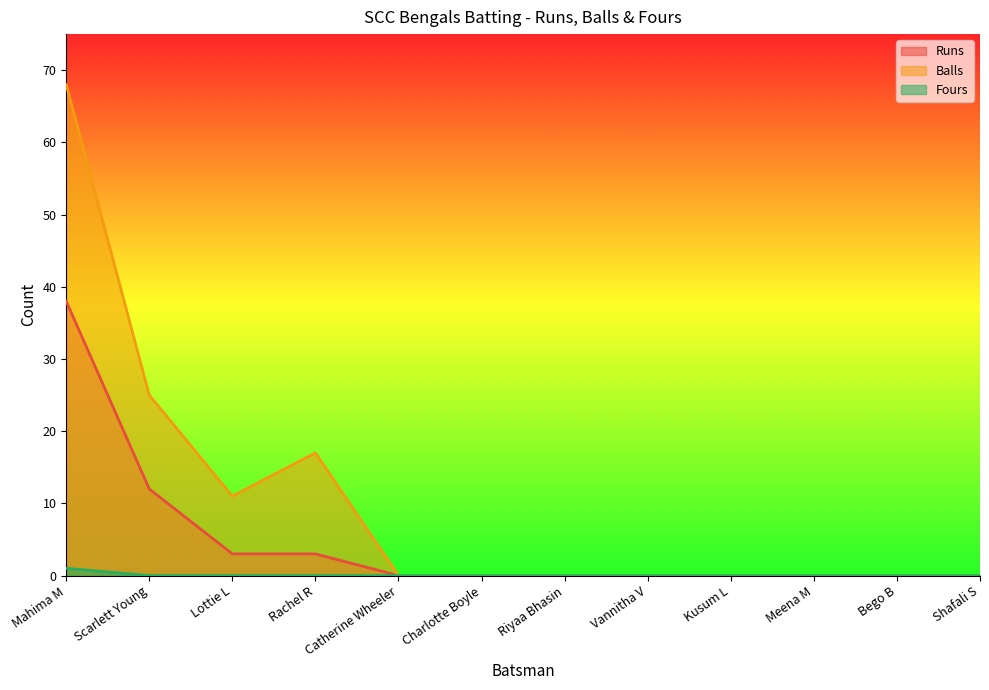

Which has a higher value, Riyaa Bhasin or Rachel R?

Rachel R